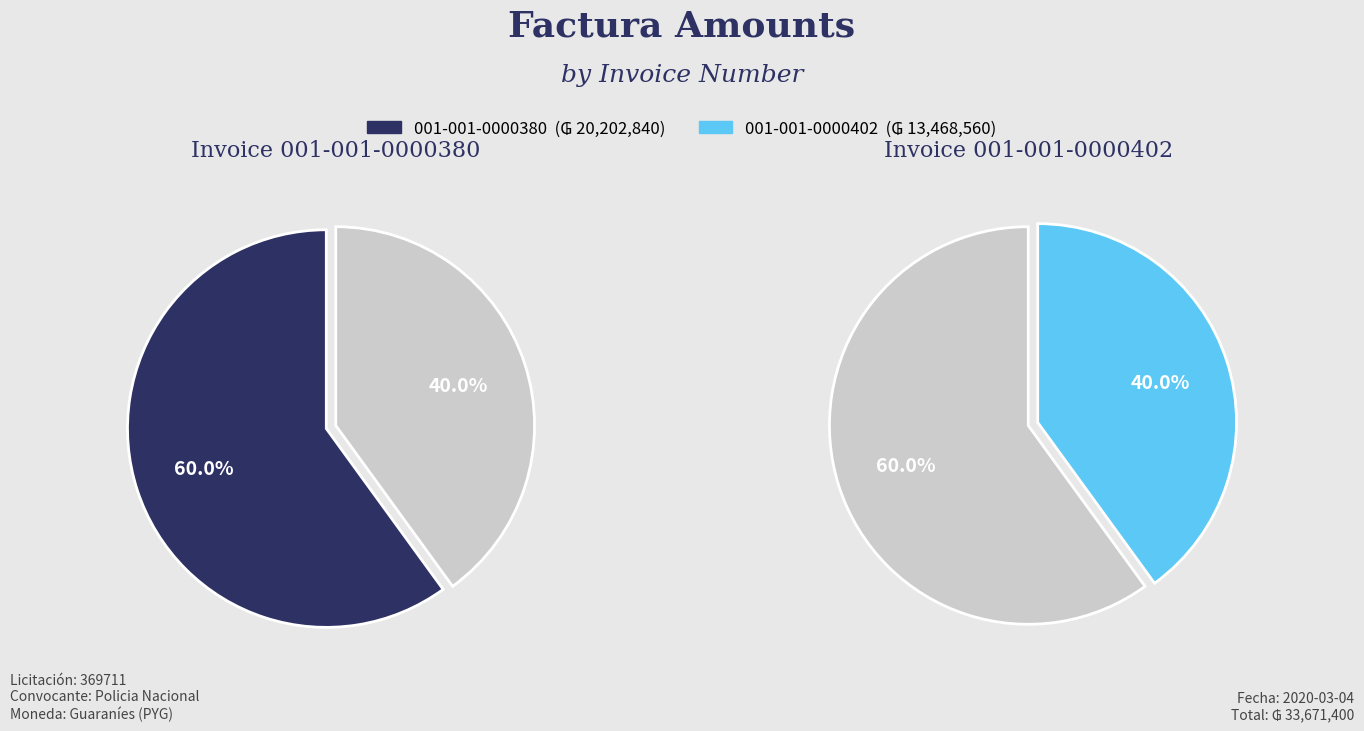

Is it true that 001-001-0000380 is 73% of the pie?

False